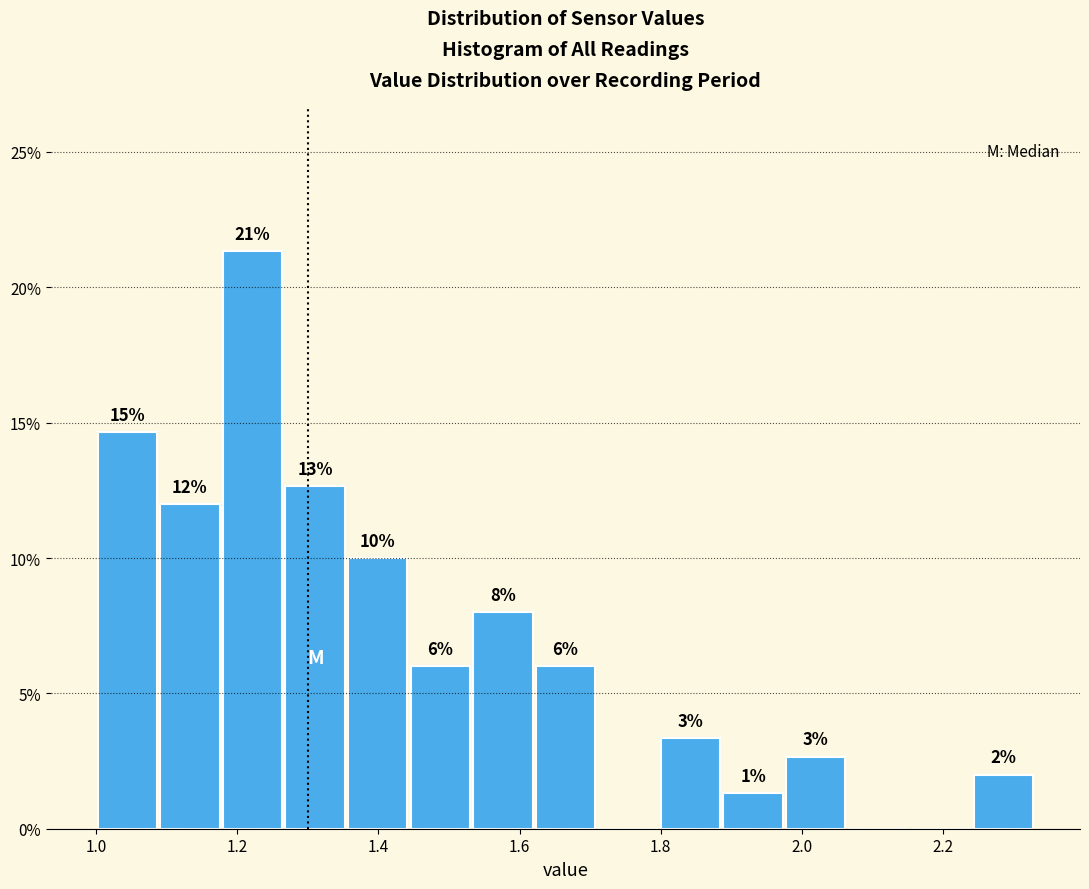

Over which range of the x-axis is the bar tallest?

1.18 to 1.26